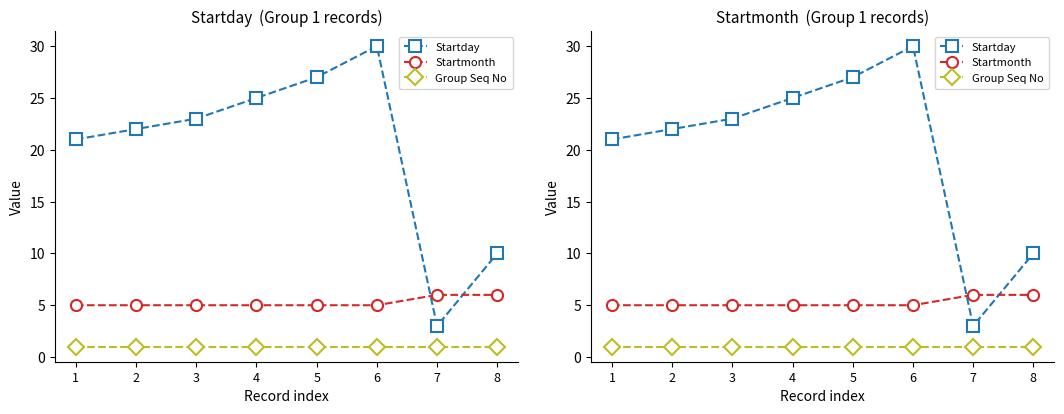

Reading right to left, what are all the values shown in this chart?

Startday: 10	3	30	27	25	23	22	21
Startmonth: 6	6	5	5	5	5	5	5
Group Seq No: 1	1	1	1	1	1	1	1